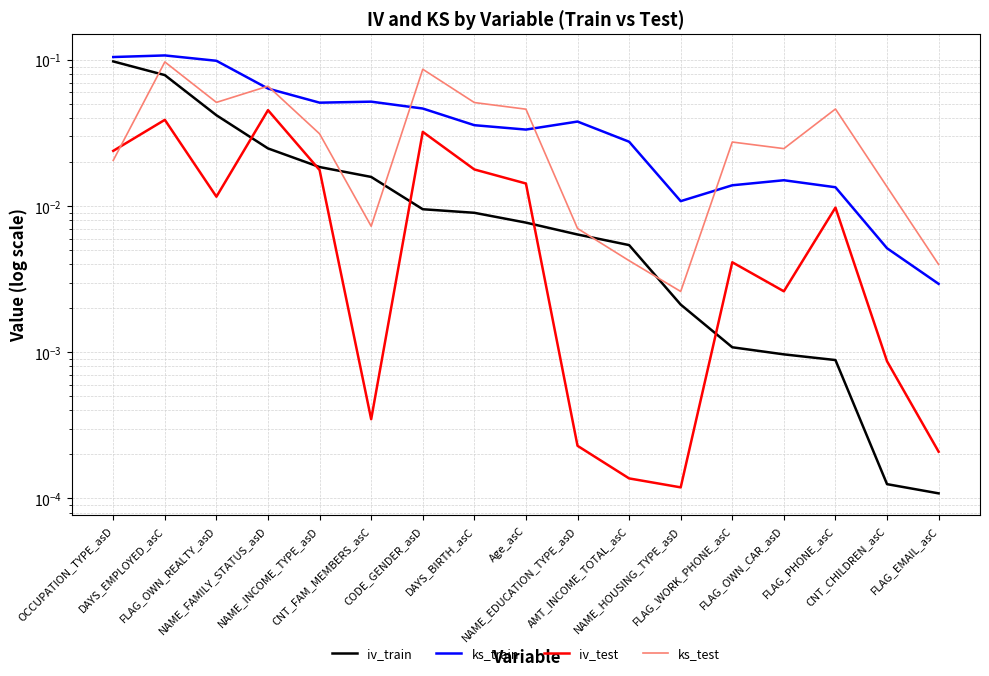

What is the difference between the second highest and minimum values in the ks_train series?

0.1